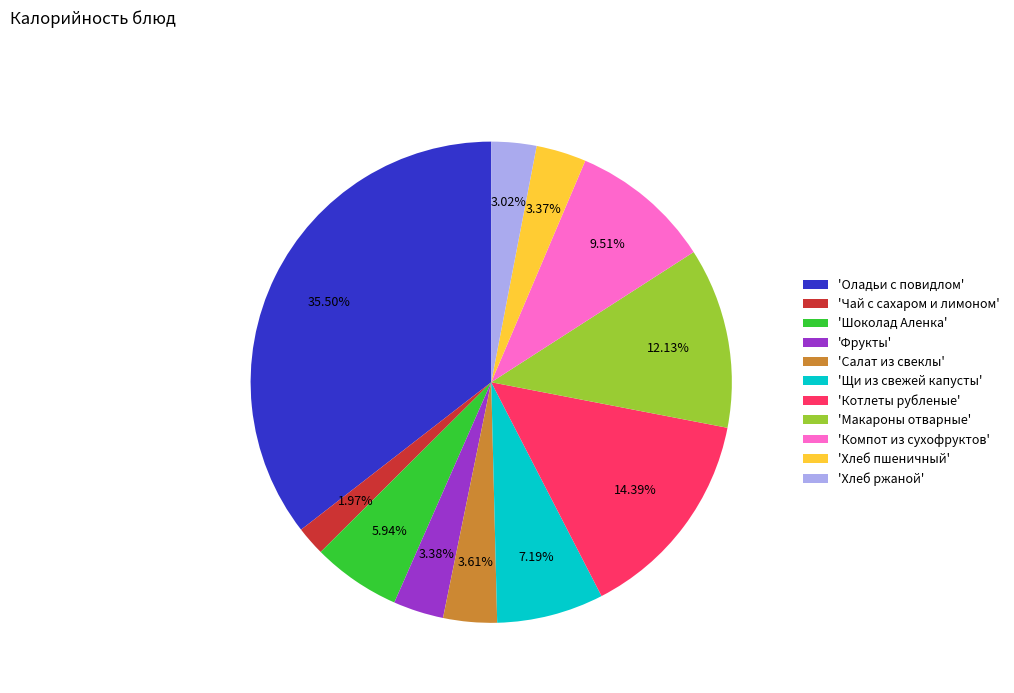

Does 'Фрукты' account for over 50% of the chart?

No